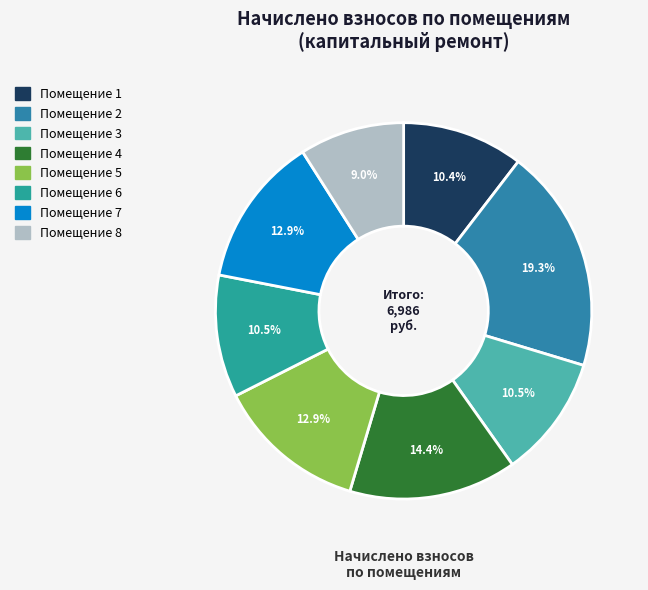

How many segments does this pie chart have?

8